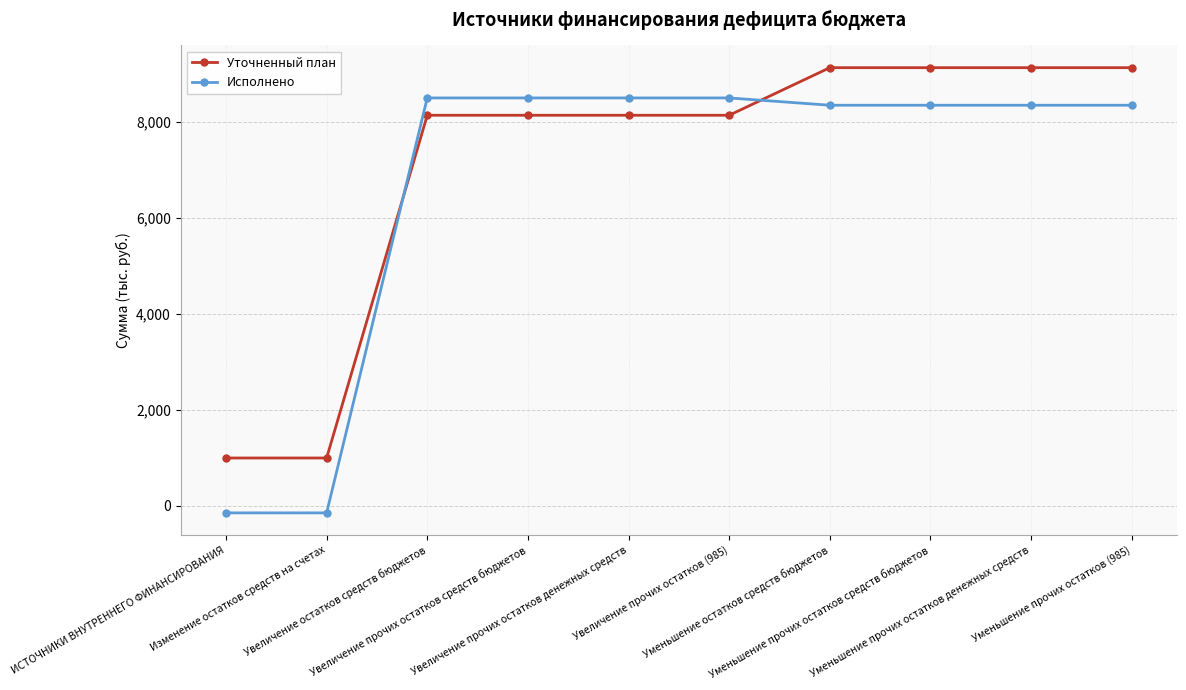

What is the label of the 7th point from the right?

Увеличение прочих остатков средств бюджетов